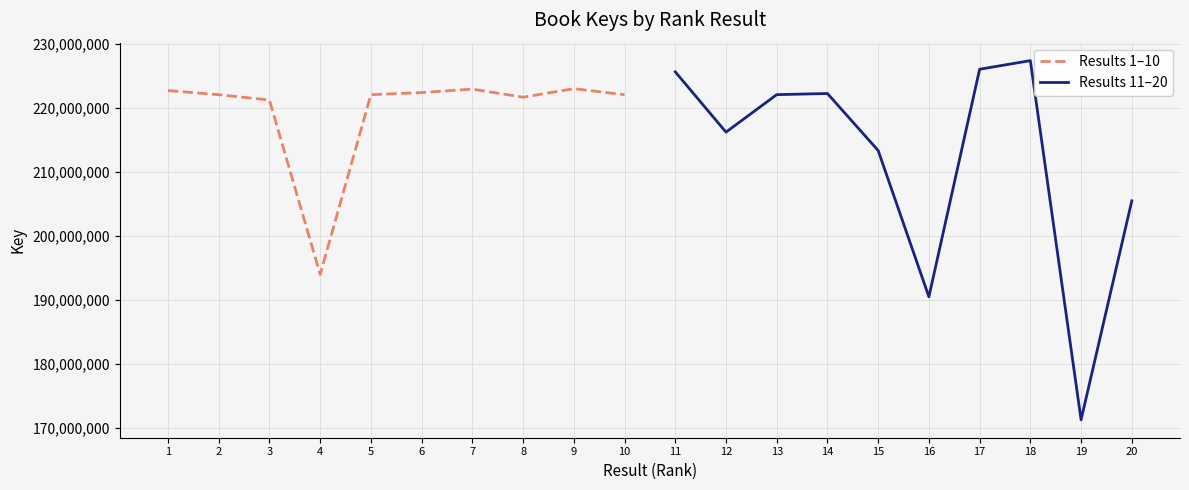

Is it true that Results 1–10 equals 330451215 at 7?

False